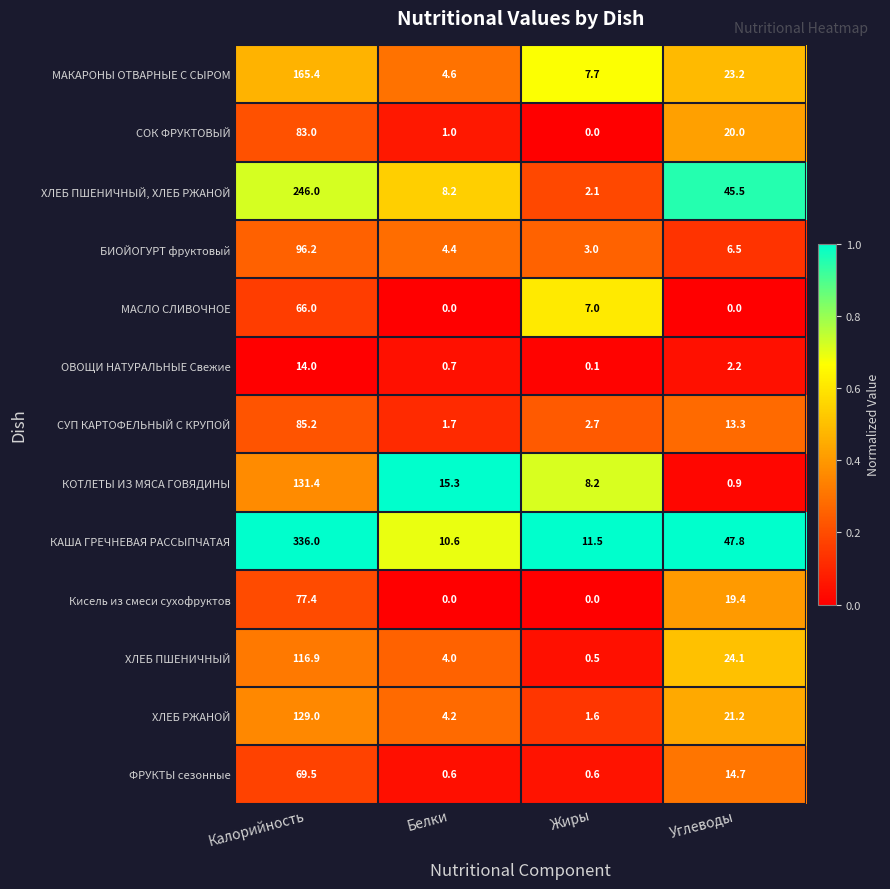

What is the difference between the maximum and minimum values in the ХЛЕБ ПШЕНИЧНЫЙ, ХЛЕБ РЖАНОЙ series?

243.9